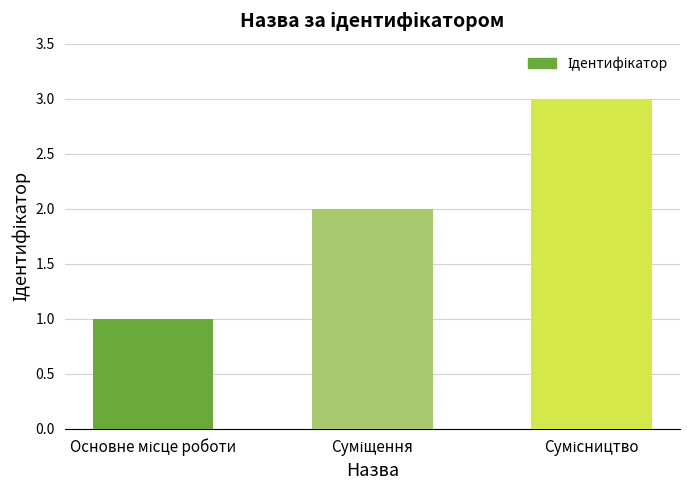

What is the sum of all values?

6